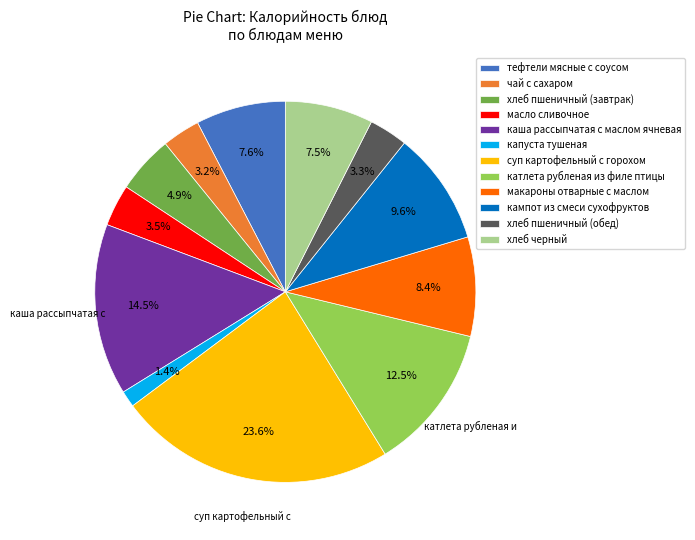

The суп картофельный с горохом slice represents 38% of the pie. True or false?

False